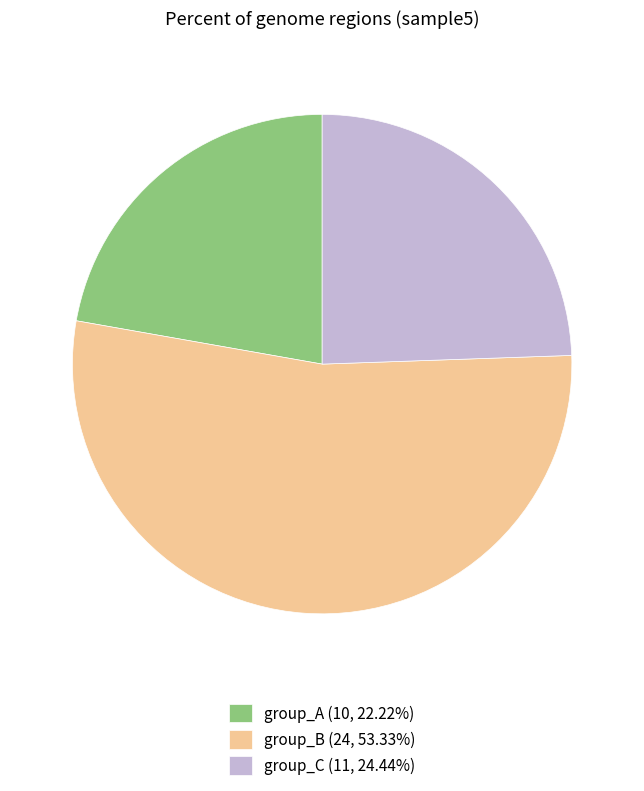

Combined, do group_B (24, 53.33%) and group_C (11, 24.44%) account for over 50%?

Yes